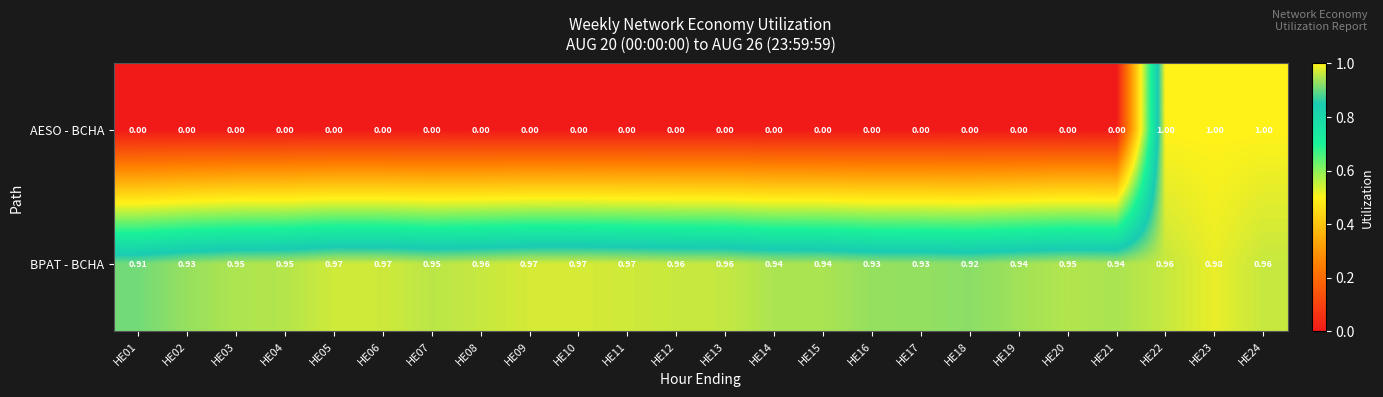

Is the value of BPAT - BCHA at HE19 greater than the value of AESO - BCHA at HE09?

Yes